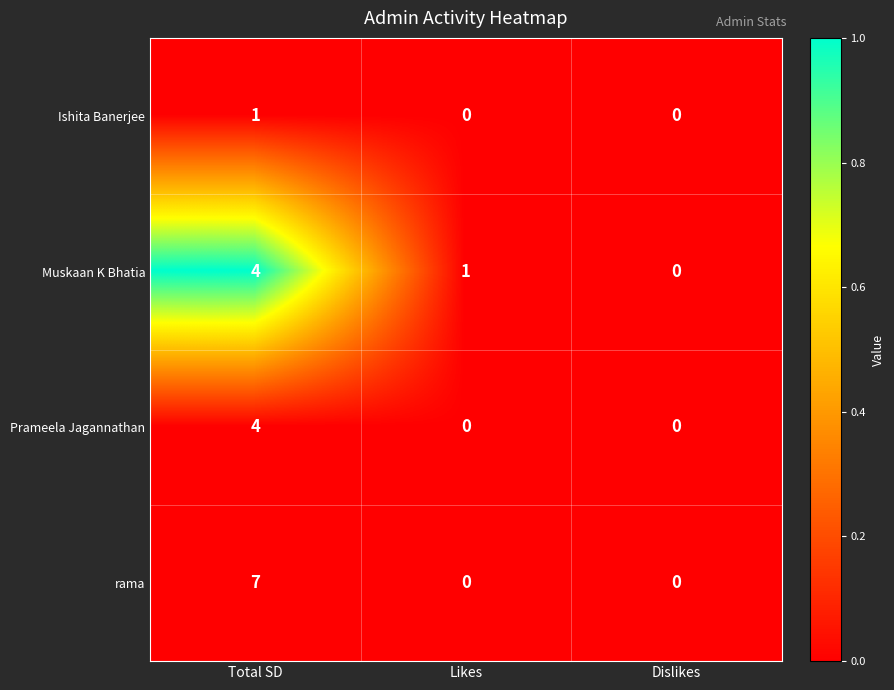

The value of Muskaan K Bhatia at Total SD is 4. True or false?

True